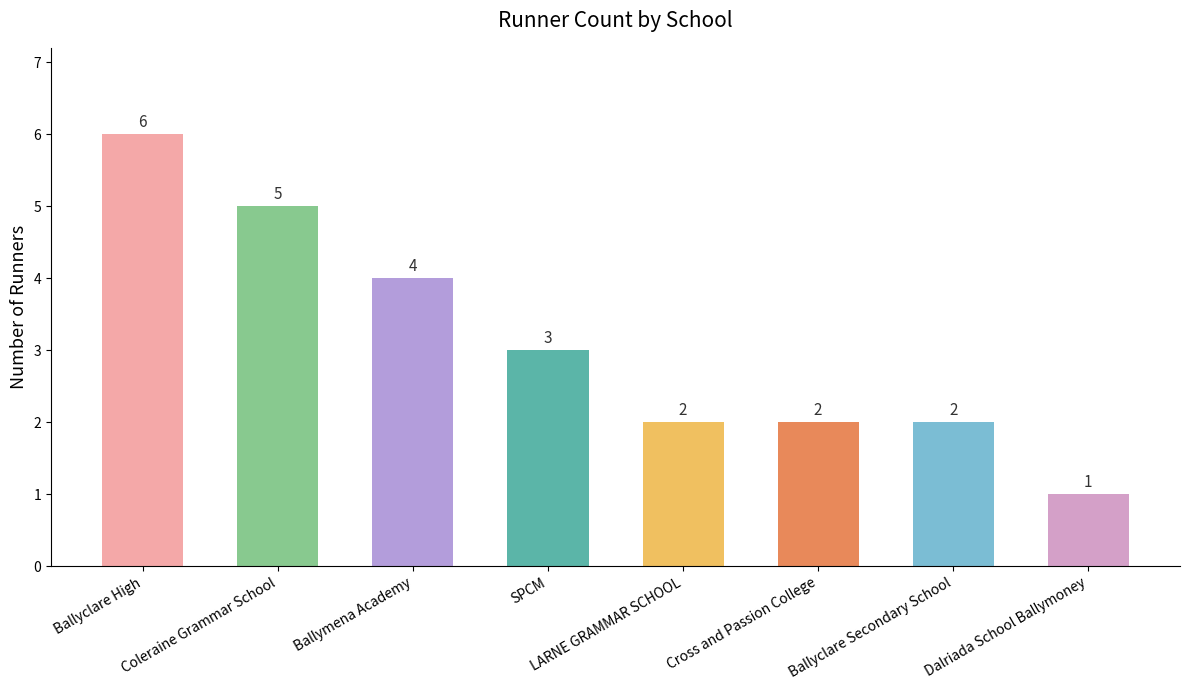

How many bars are there in total?

8